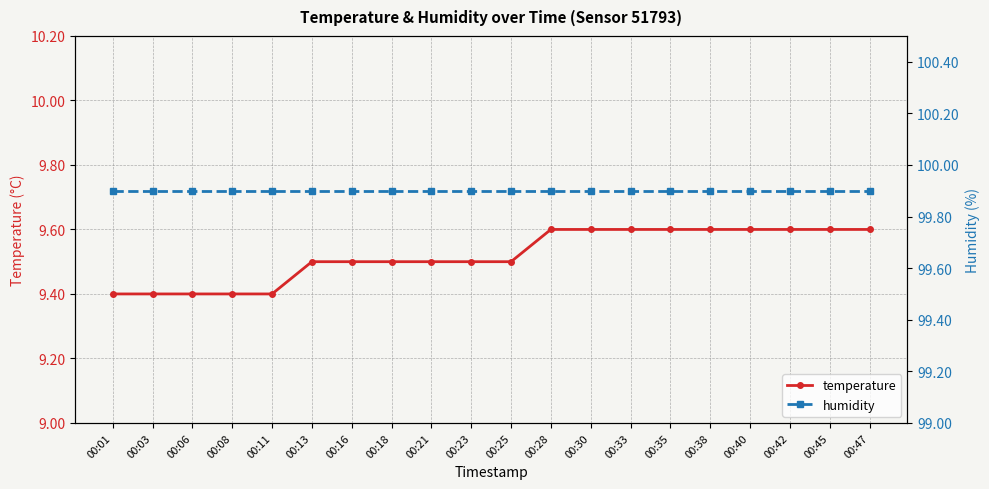

Rank the categories by temperature value from lowest to highest.

00:01, 00:03, 00:06, 00:08, 00:11, 00:13, 00:16, 00:18, 00:21, 00:23, 00:25, 00:28, 00:30, 00:33, 00:35, 00:38, 00:40, 00:42, 00:45, 00:47